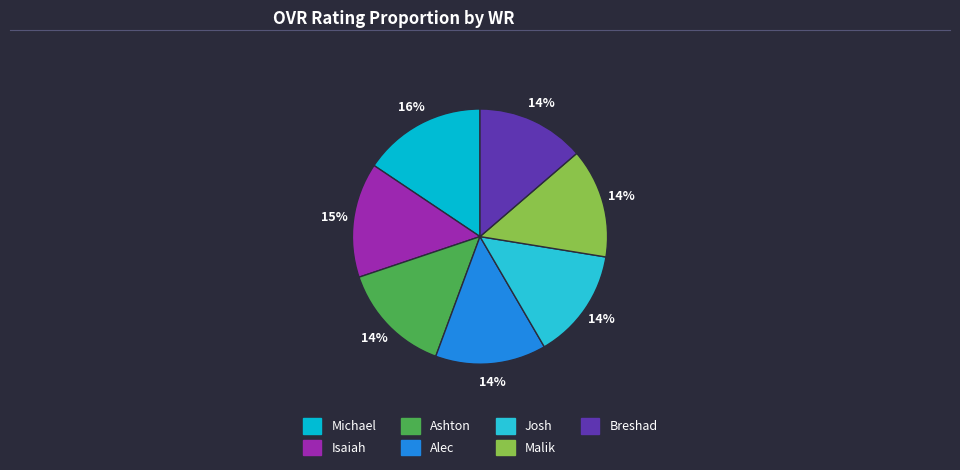

Is it true that Josh is 20% of the pie?

False